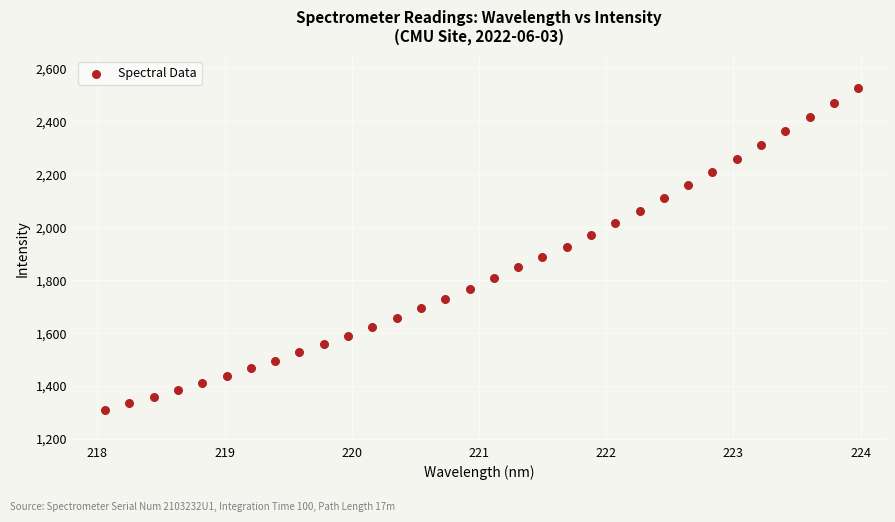

What is the range of X values (max minus min)?

5.9